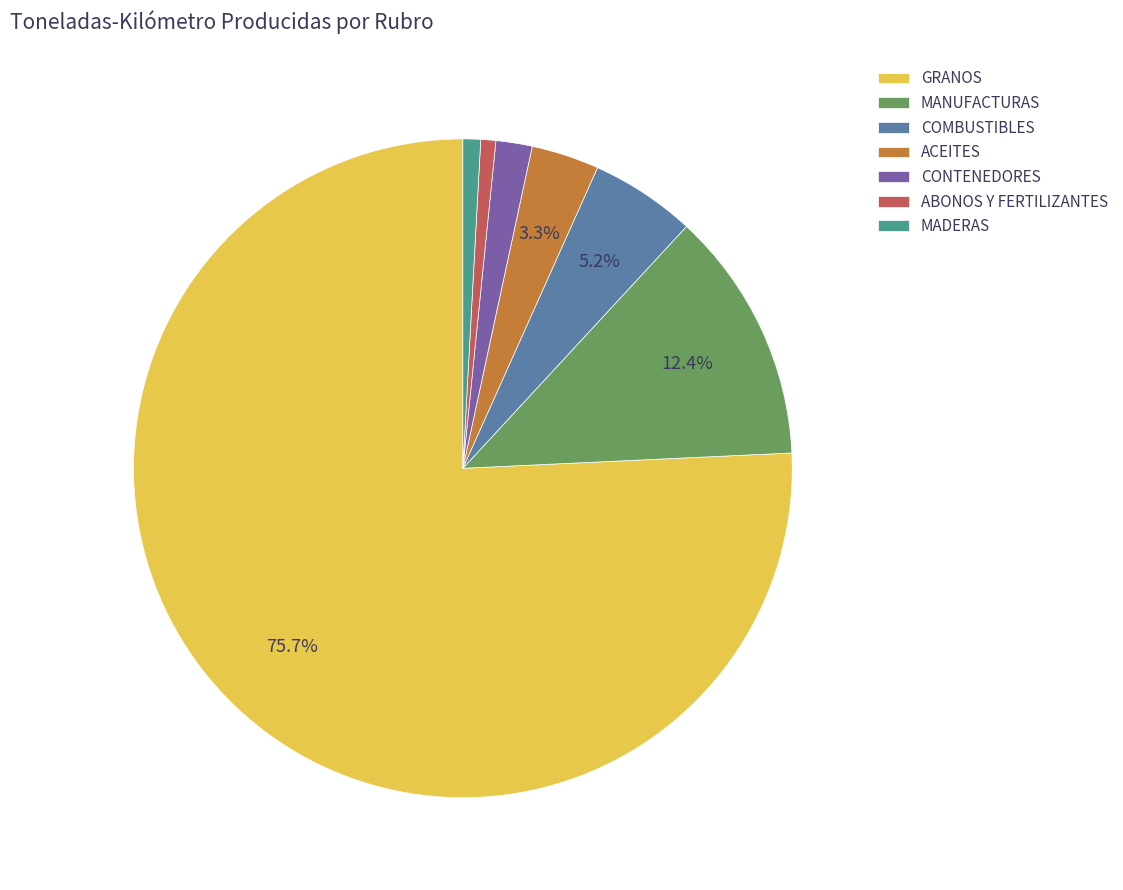

The MANUFACTURAS slice represents 18% of the pie. True or false?

False